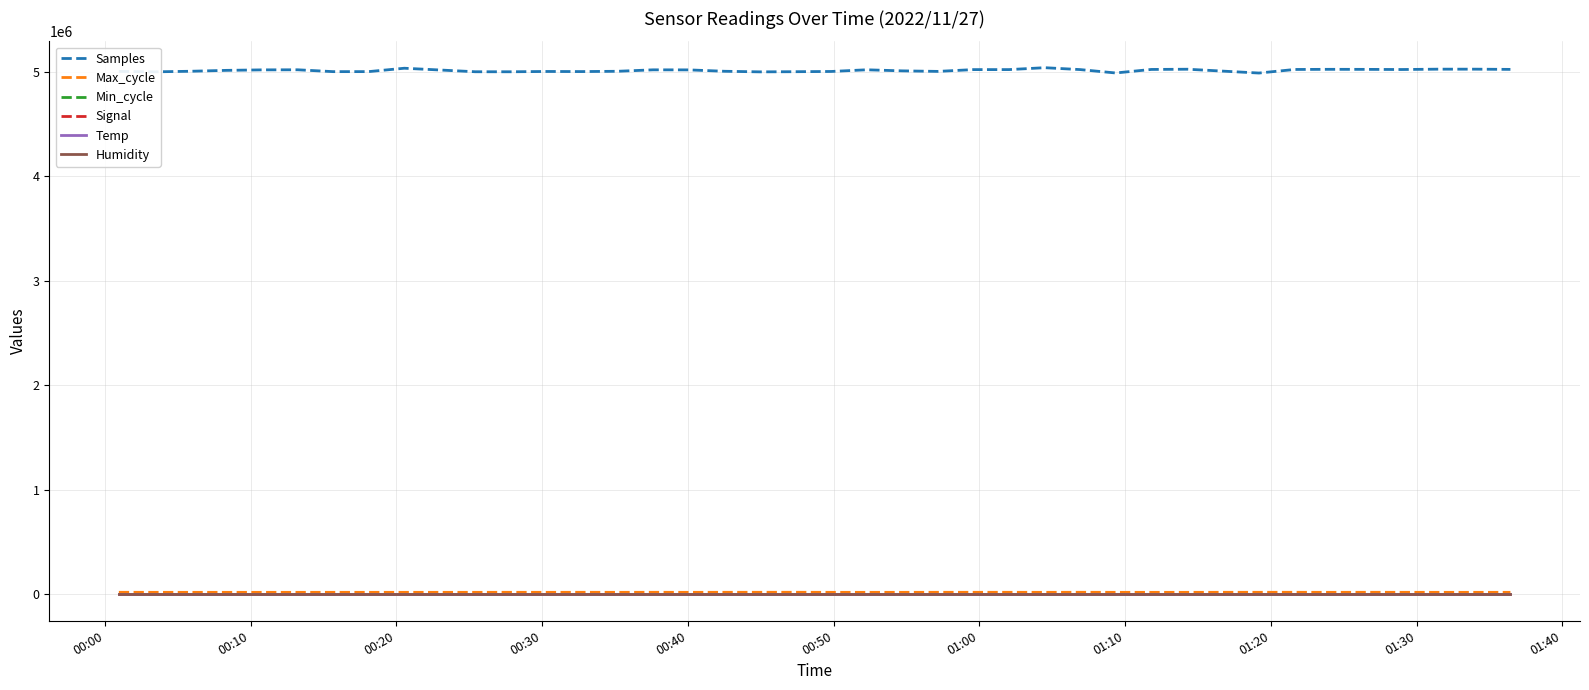

Which series has the widest spread of values?

Samples